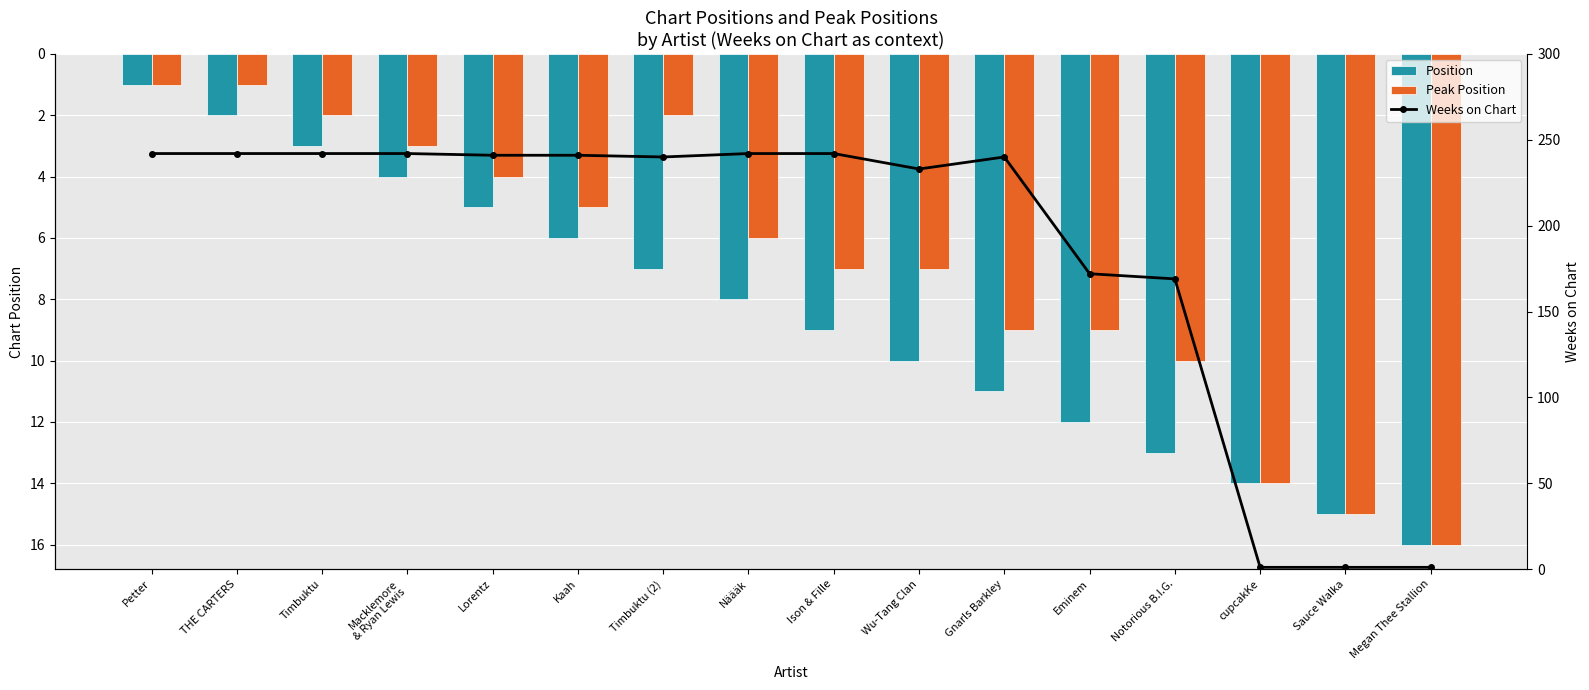

Between Timbuktu and Timbuktu (2), which series saw the biggest shift?

Position